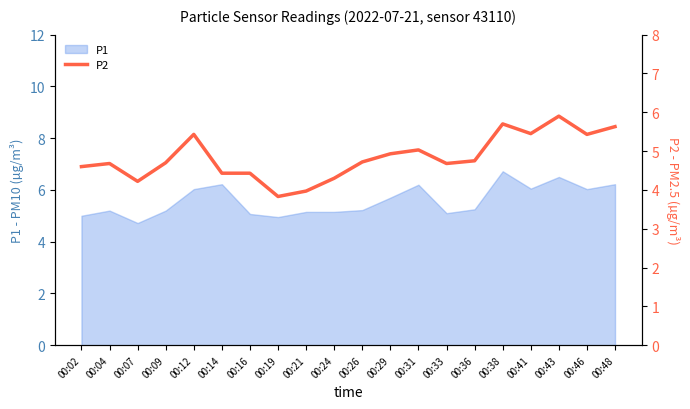

How many lines are shown in the chart?

1